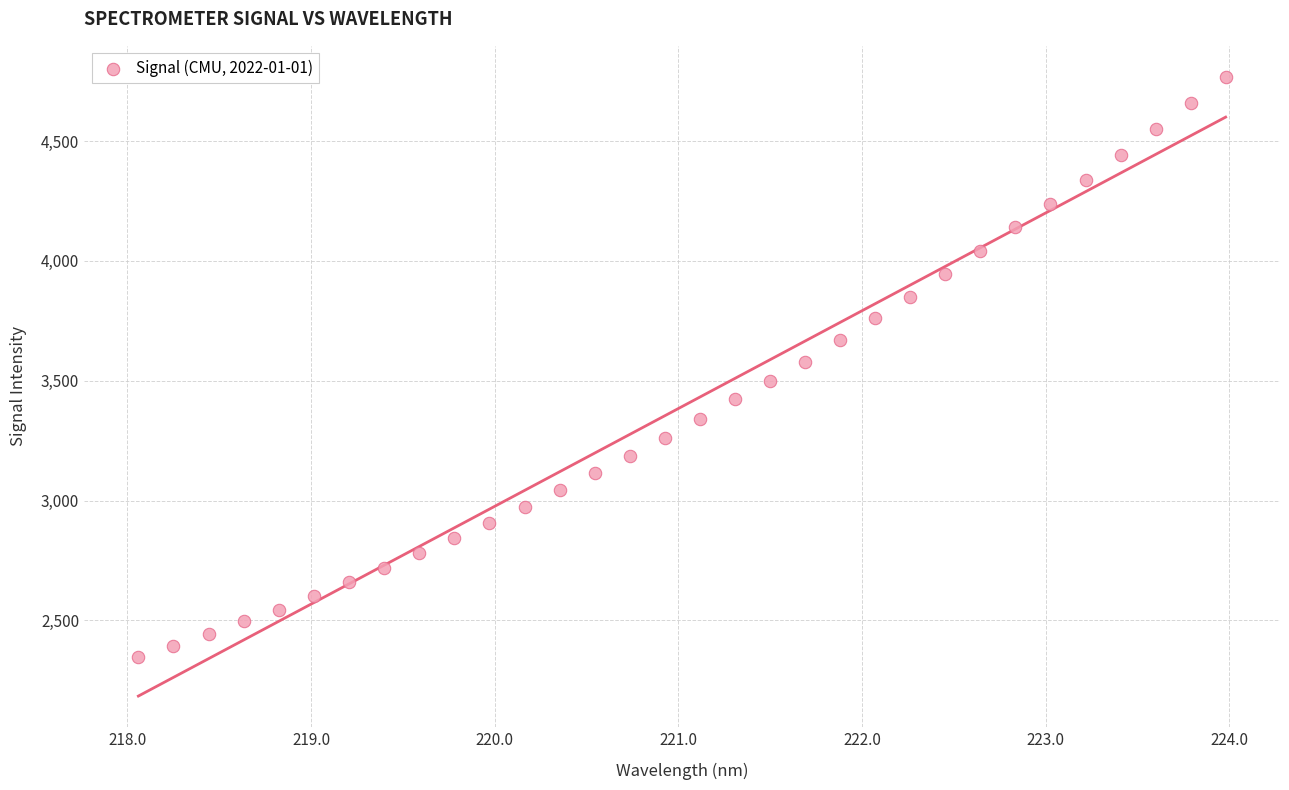

What is the range of X values (max minus min)?

5.9